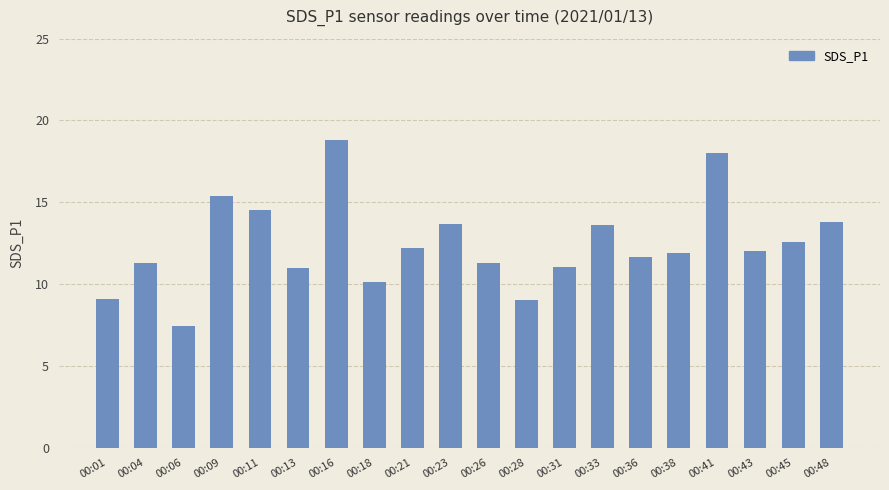

How many data points does each series have?

20